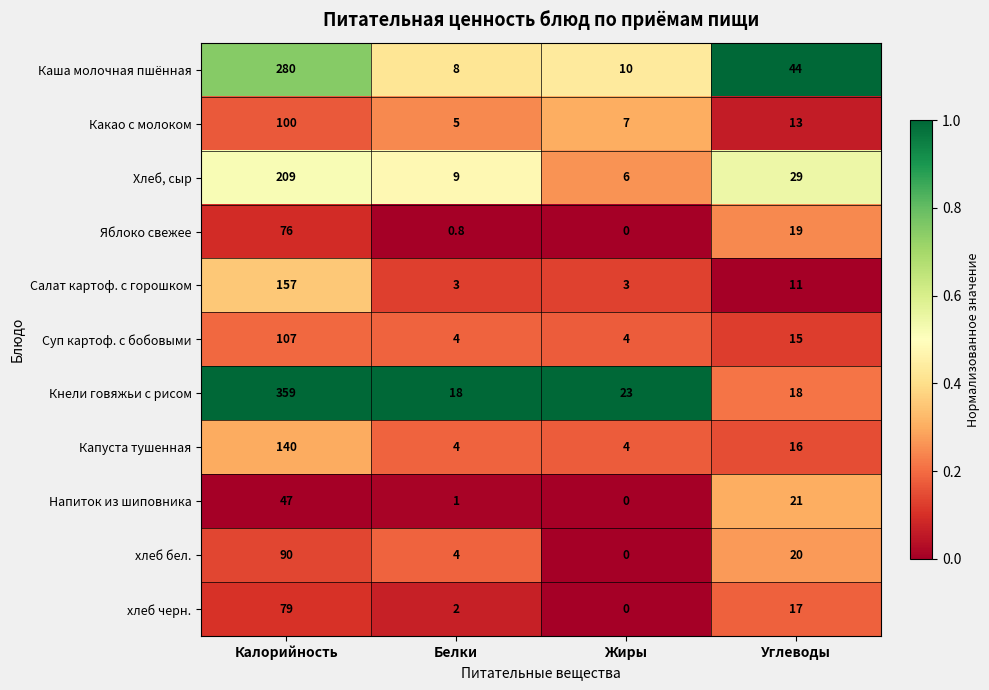

Read the Салат картоф. с горошком value at Жиры.

3.0